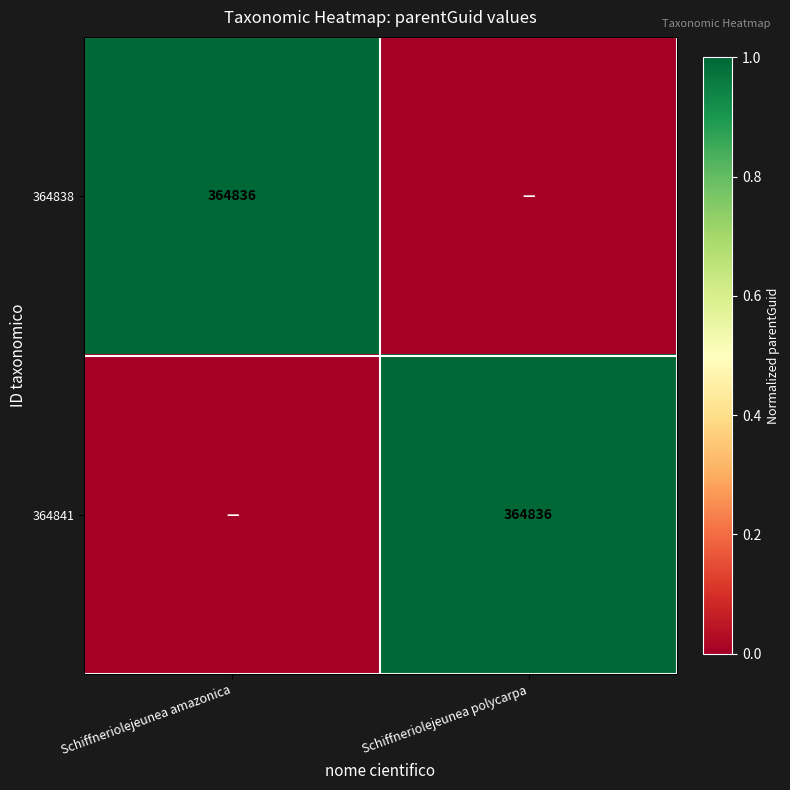

The 364838 series shows 170965 at Schiffneriolejeunea amazonica. True or false?

False